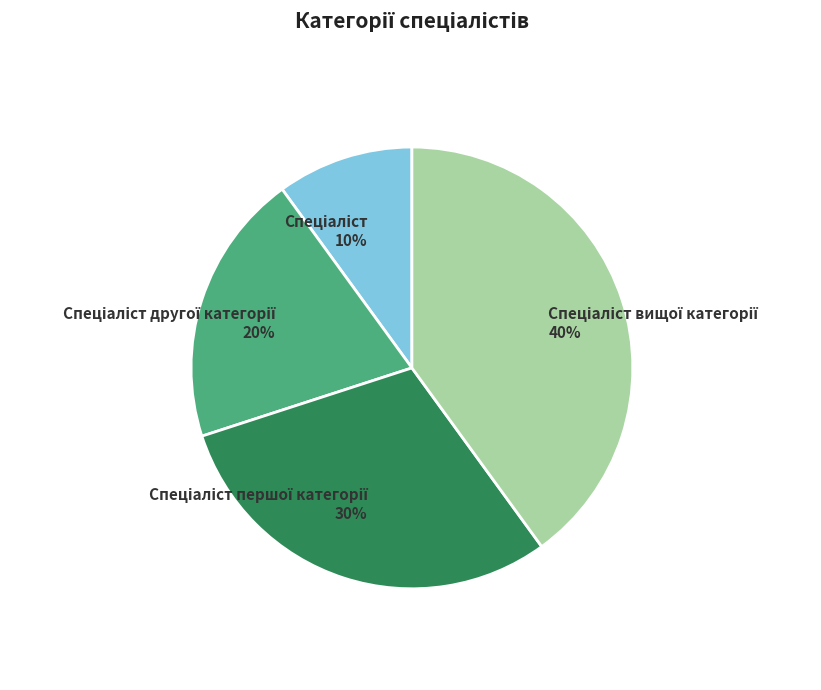

To the nearest percent, what is the difference between the largest and smallest slice percentages?

30%